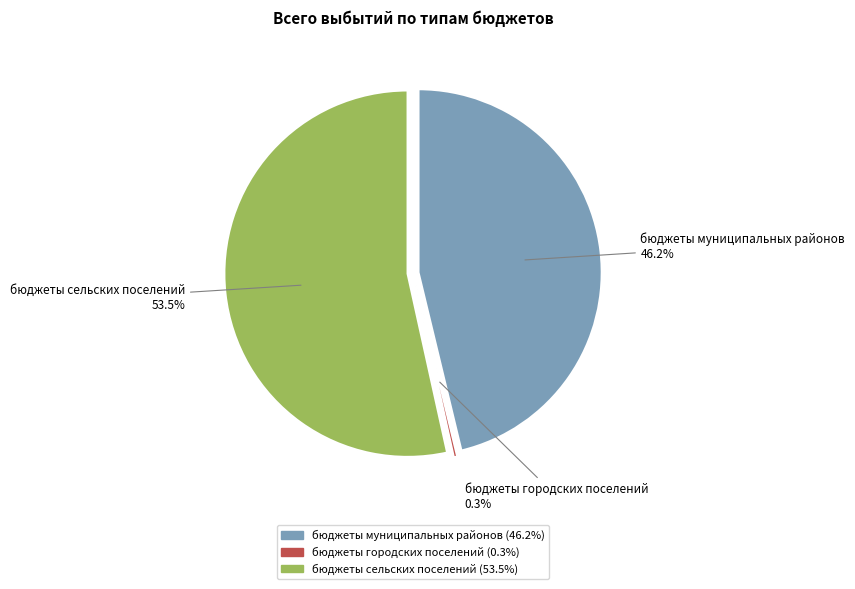

True or false: бюджеты муниципальных районов accounts for 46% of the total.

True